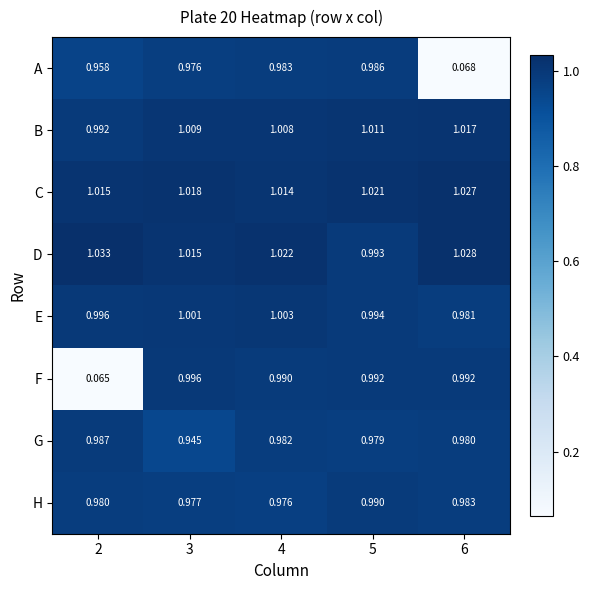

Which series changed the most between 2 and 4?

F